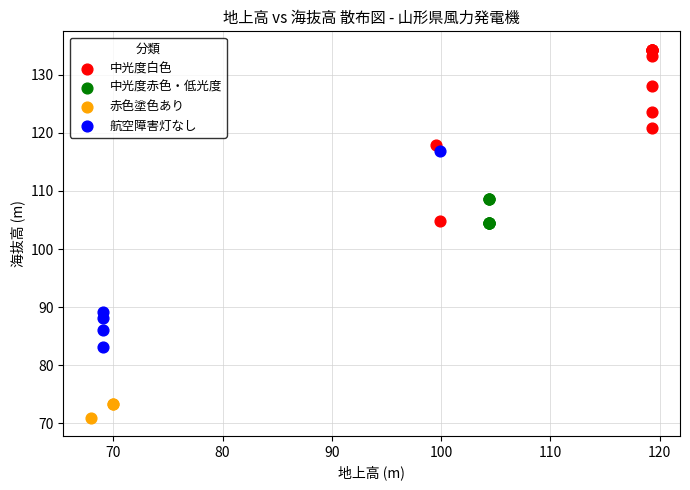

Which series contains the highest Y value?

中光度白色